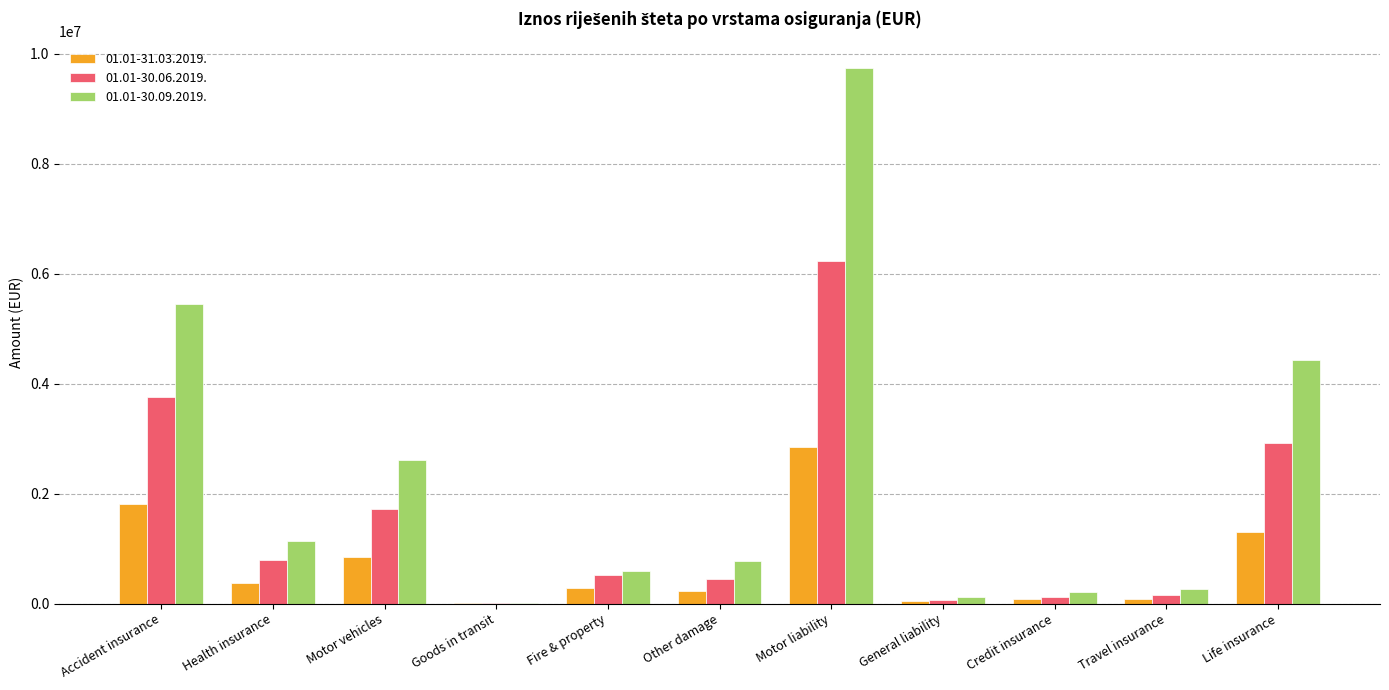

True or false: 01.01-30.09.2019. has a value of 1293108.2 at Other damage.

False